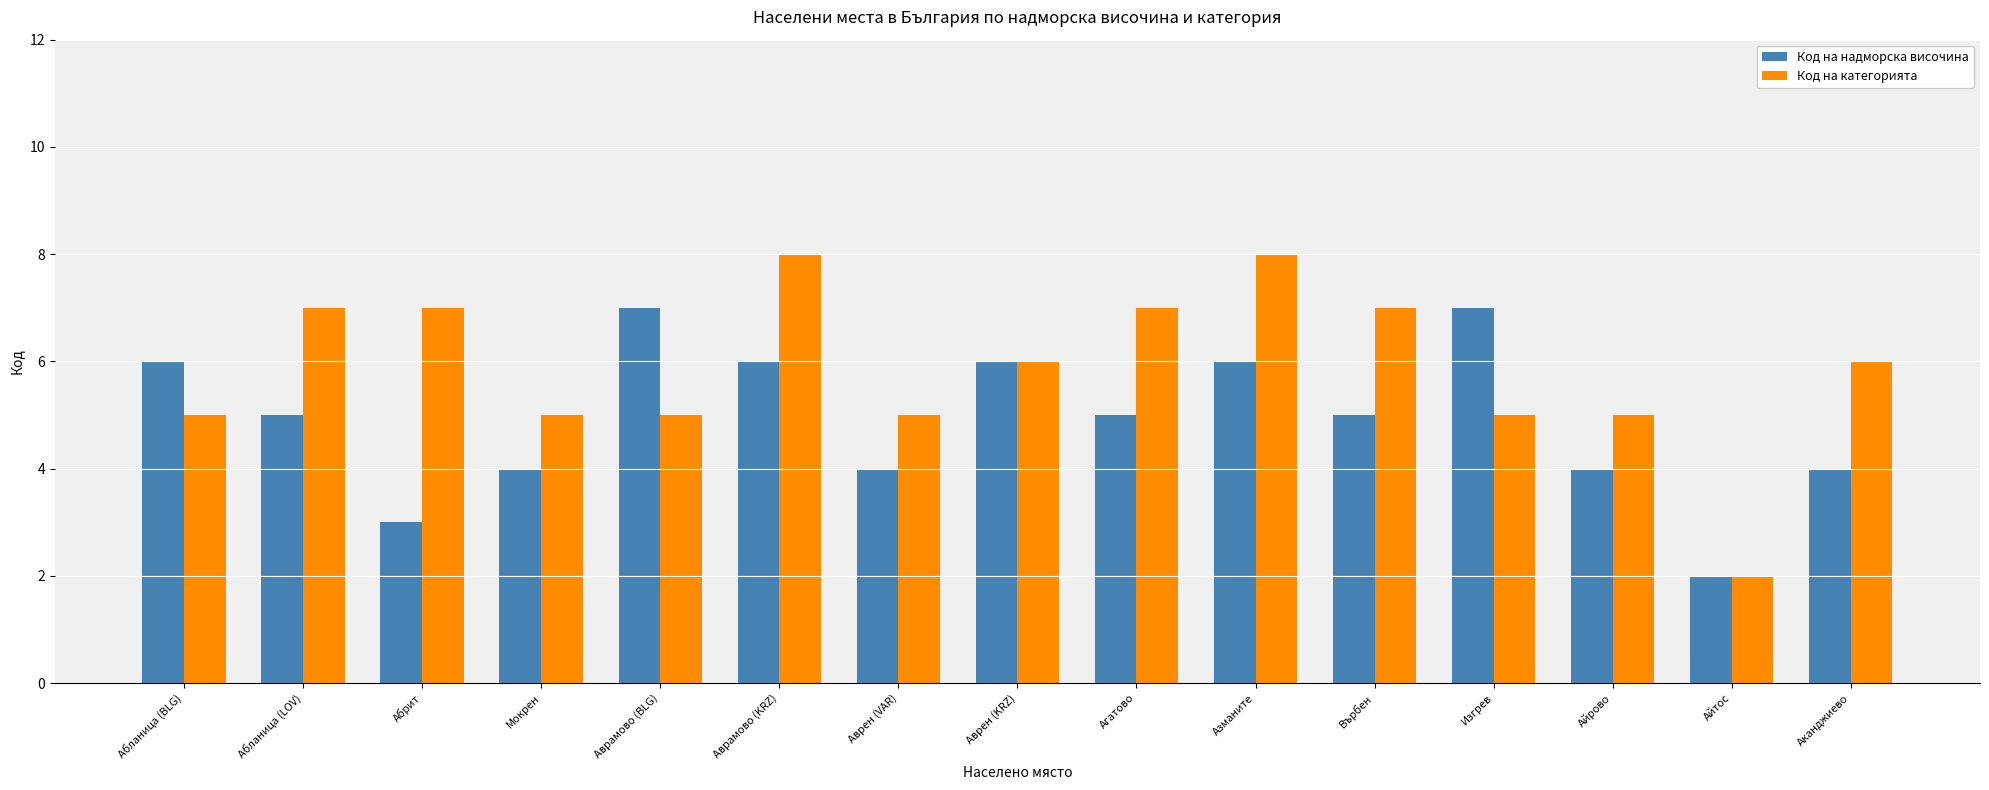

What are all the series names shown in the legend?

Код на надморска височина, Код на категорията